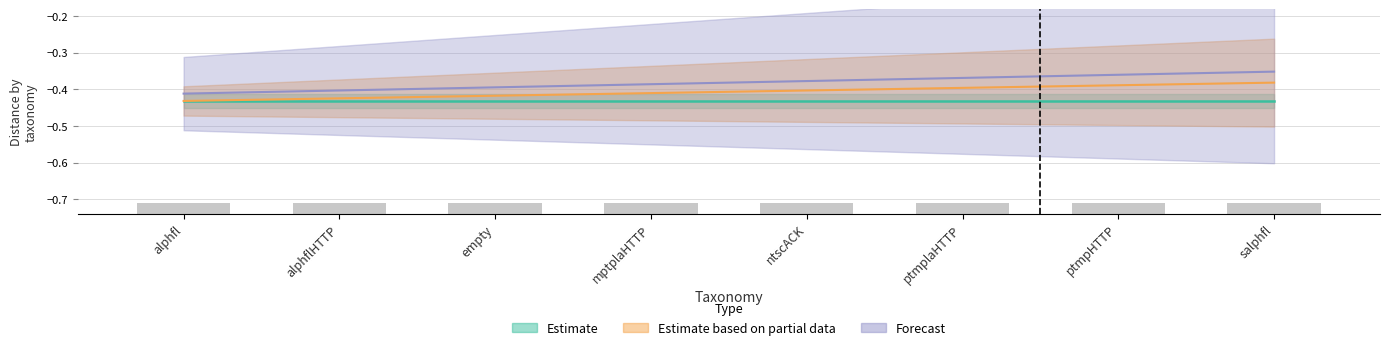

What is the highest value of the Estimate series?

-0.4